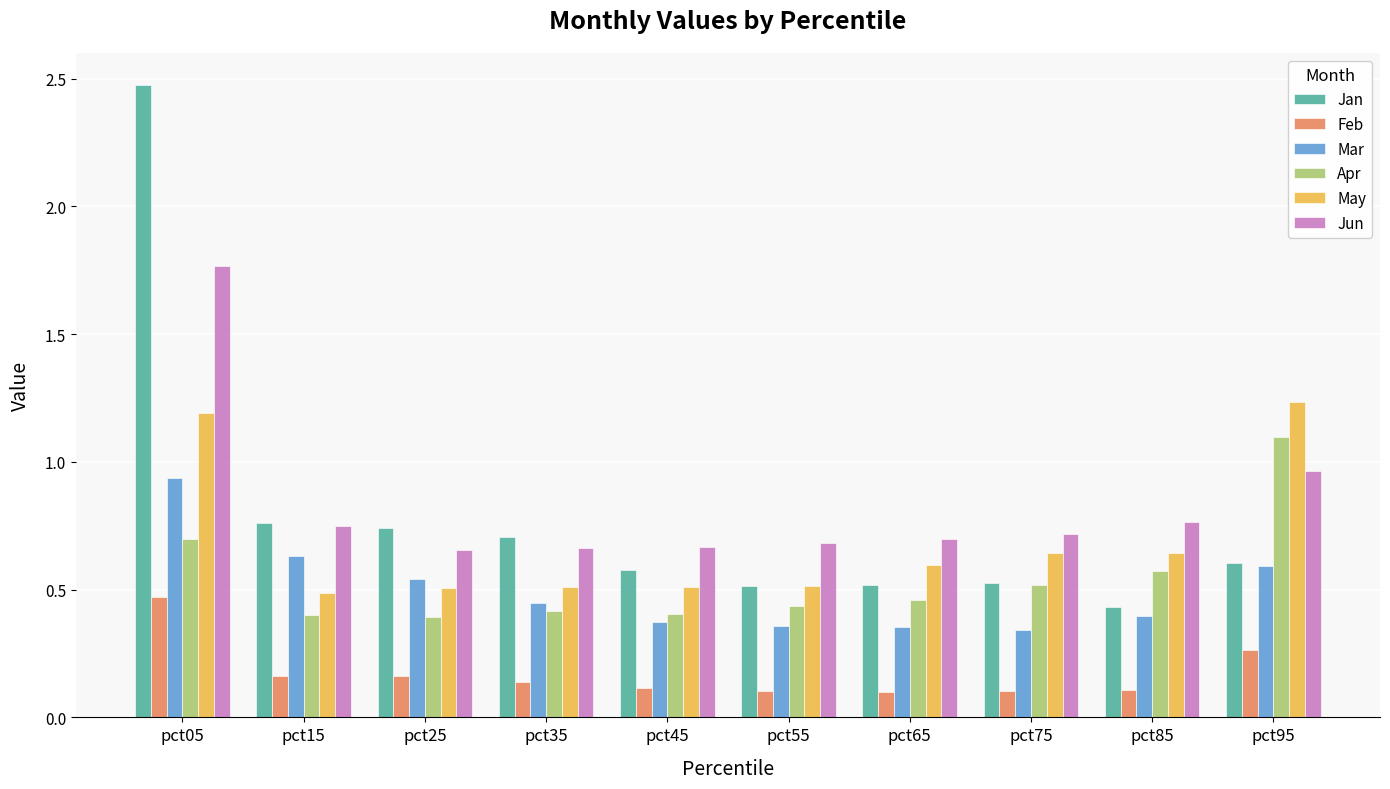

At which category is the sum across all series the highest?

pct05